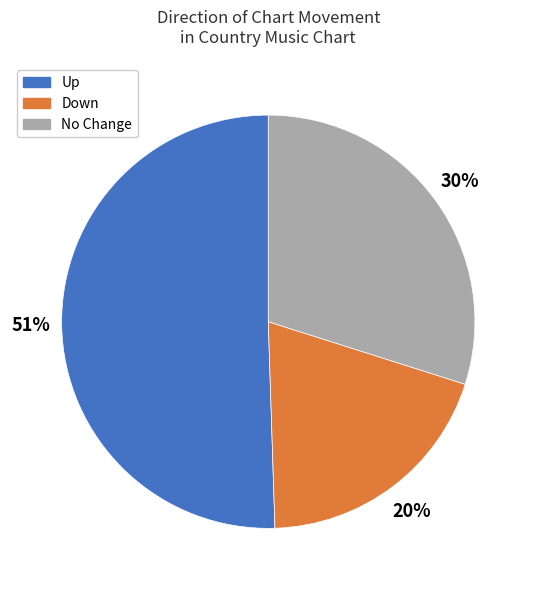

To the nearest percent, what portion does Down represent?

20%